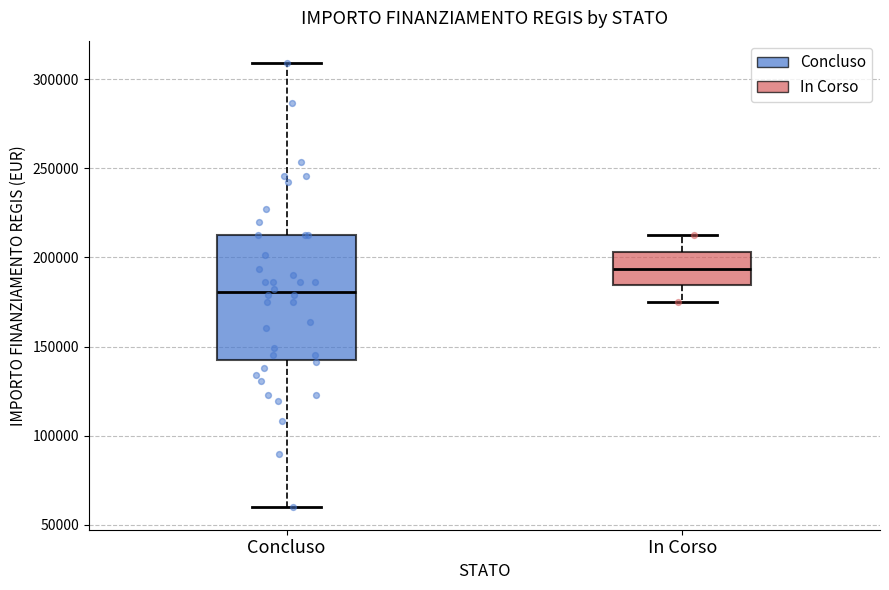

Where is the lower edge of the box for In Corso on the y-axis? The values are not printed on the chart, so give them approximately, as read against the axis.

185000